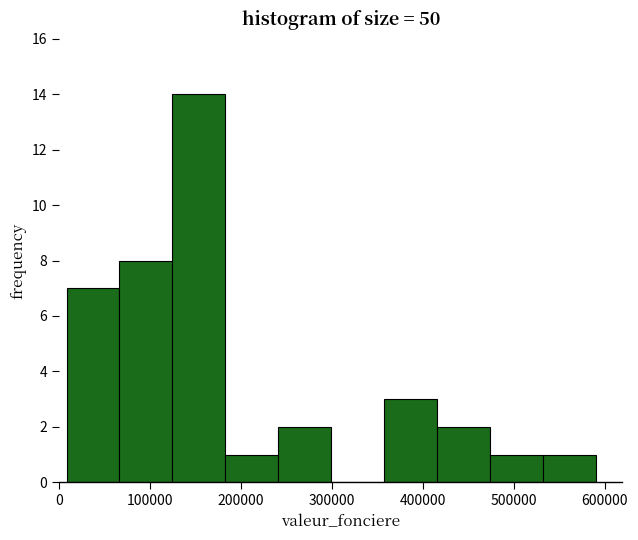

Reading left to right, transcribe this chart: for each bar, give the range it covers on the x-axis and its height. Neither the bar edges nor the heights are printed on the chart, so give them approximately, as read against the axes.

10000 to 70000: 7
70000 to 120000: 8
120000 to 180000: 14
180000 to 240000: 1
240000 to 300000: 2
300000 to 360000: 0
360000 to 420000: 3
420000 to 470000: 2
470000 to 530000: 1
530000 to 590000: 1